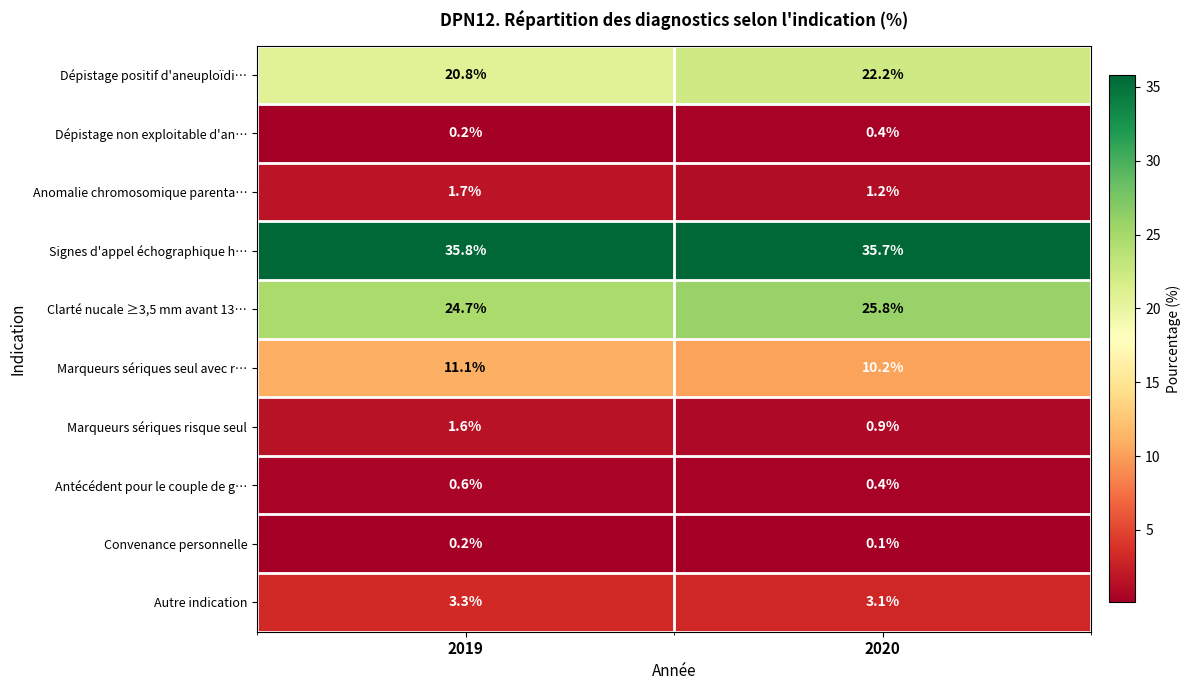

Rank the categories by Marqueurs sériques seul avec r… value from lowest to highest.

2020, 2019